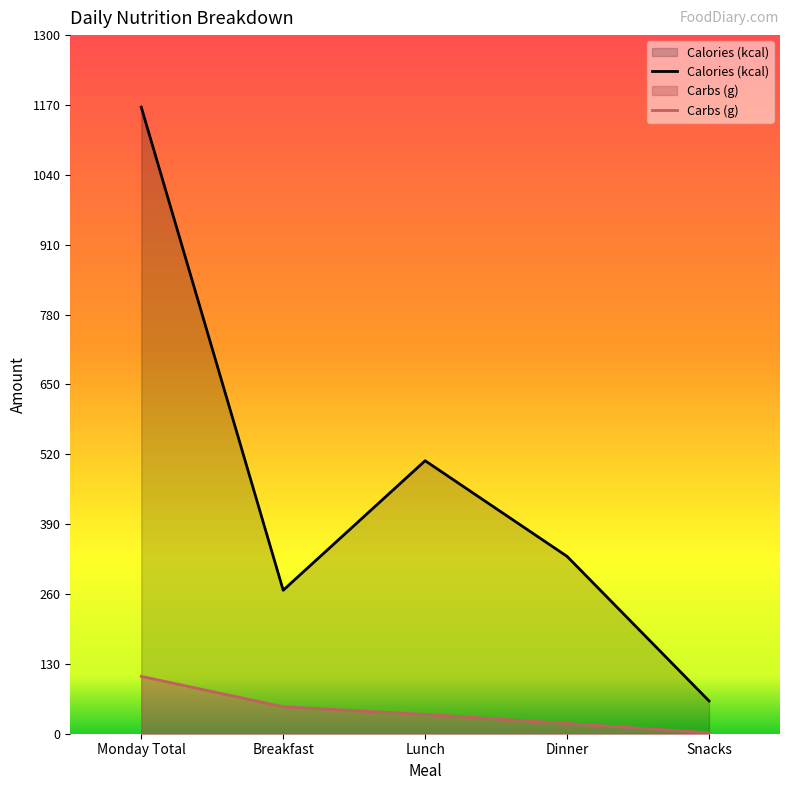

True or false: Carbs (g) has a value of 12.7 at Lunch.

False